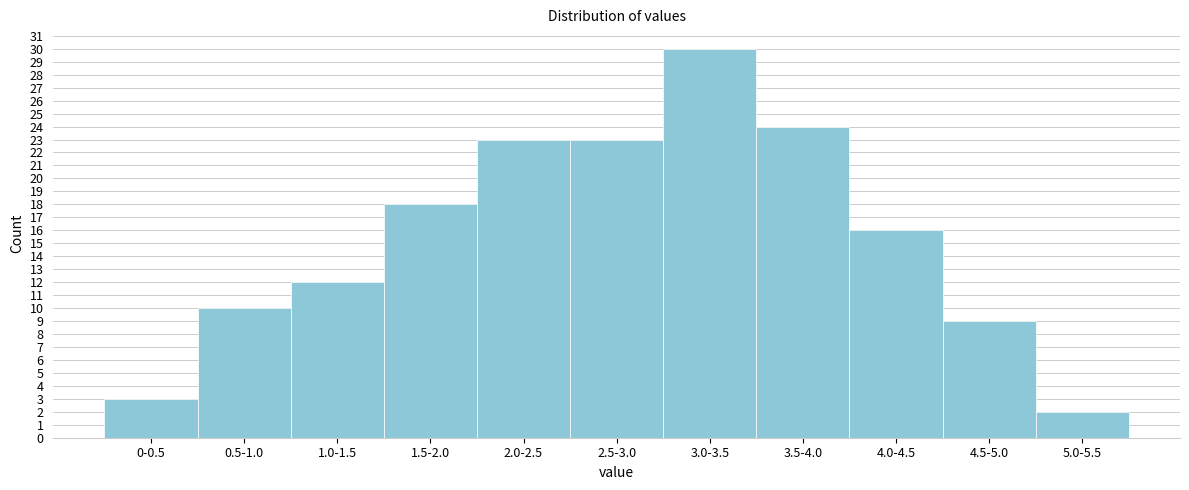

Reading right to left, what are all the values shown in this chart?

5.0-5.5=2	4.5-5.0=9	4.0-4.5=16	3.5-4.0=24	3.0-3.5=30	2.5-3.0=23	2.0-2.5=23	1.5-2.0=18	1.0-1.5=12	0.5-1.0=10	0-0.5=3